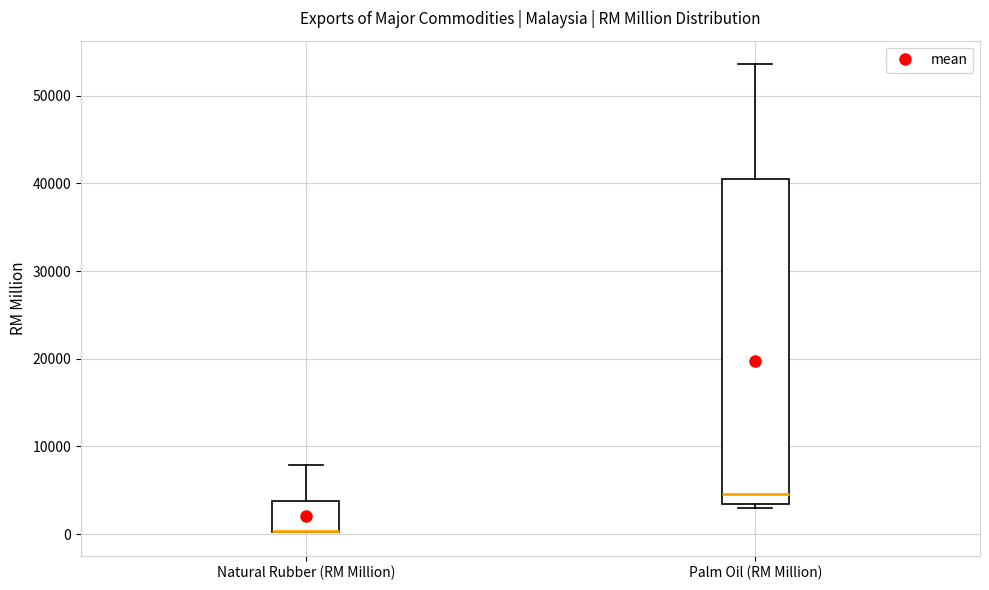

Which box is the tallest, from its lower edge to its upper edge?

Palm Oil (RM Million)